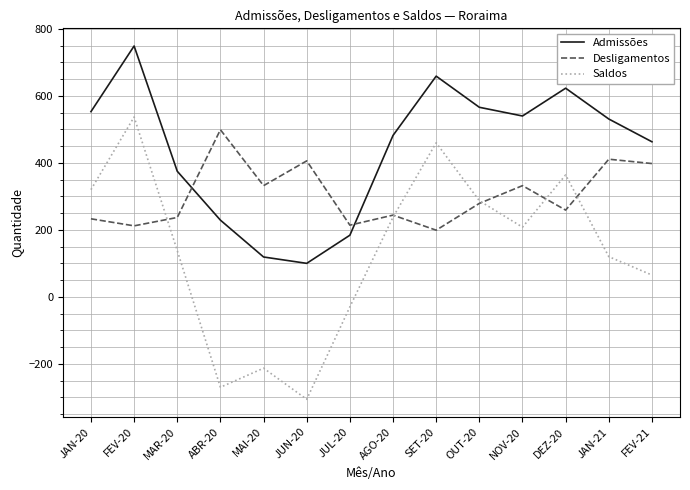

Is it true that Saldos equals -84 at ABR-20?

False